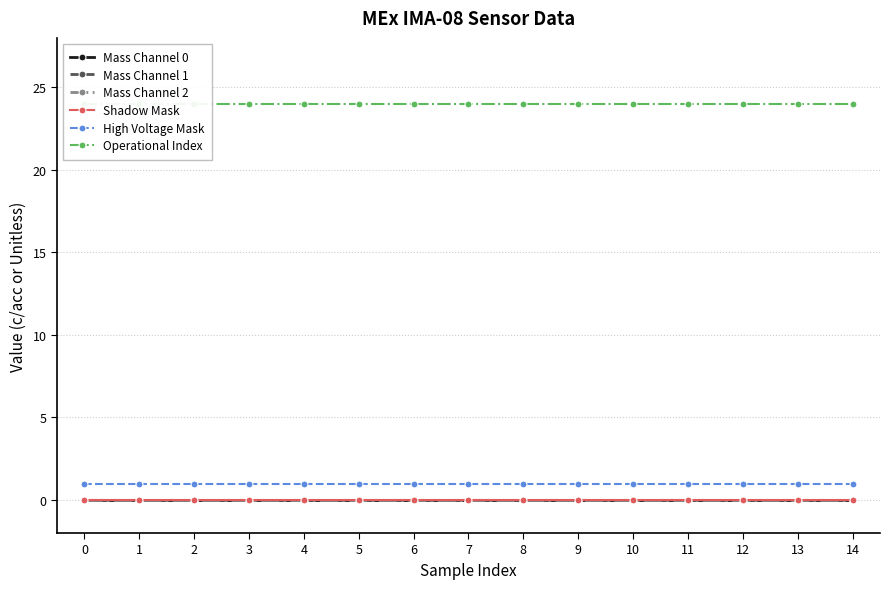

True or false: Mass Channel 1 and Operational Index intersect in this chart.

False